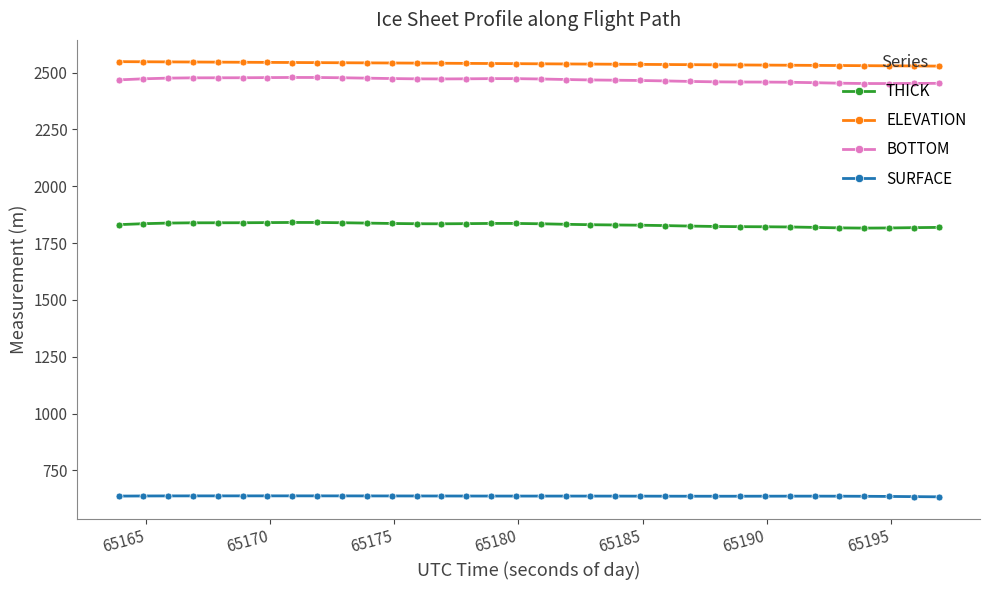

True or false: SURFACE and ELEVATION cross at least once.

False